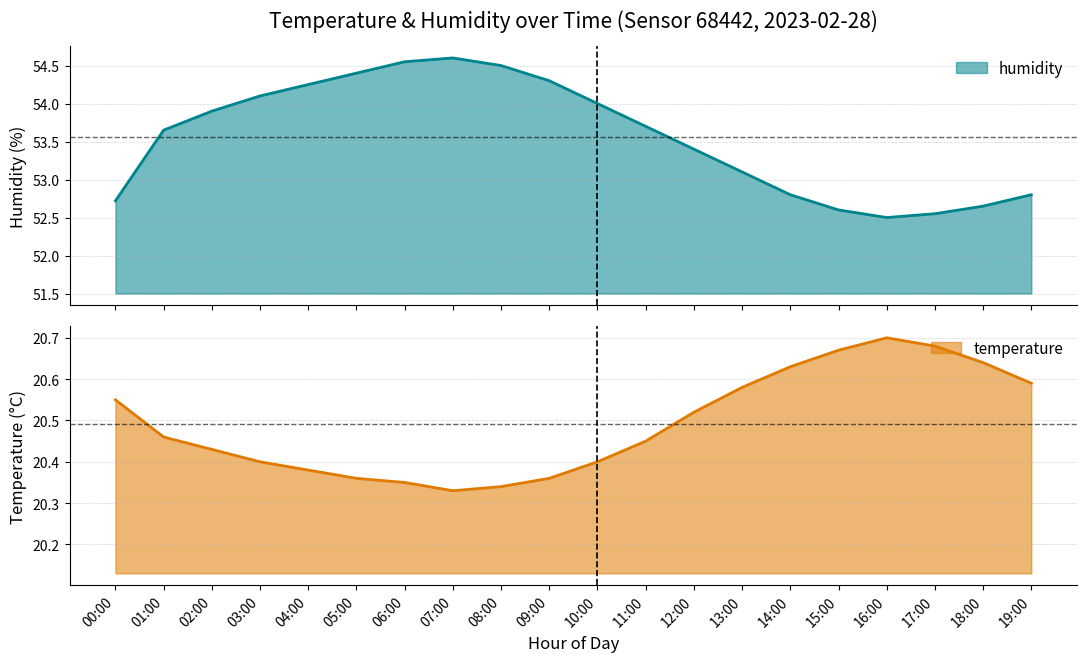

True or false: temperature and humidity cross at least once.

False